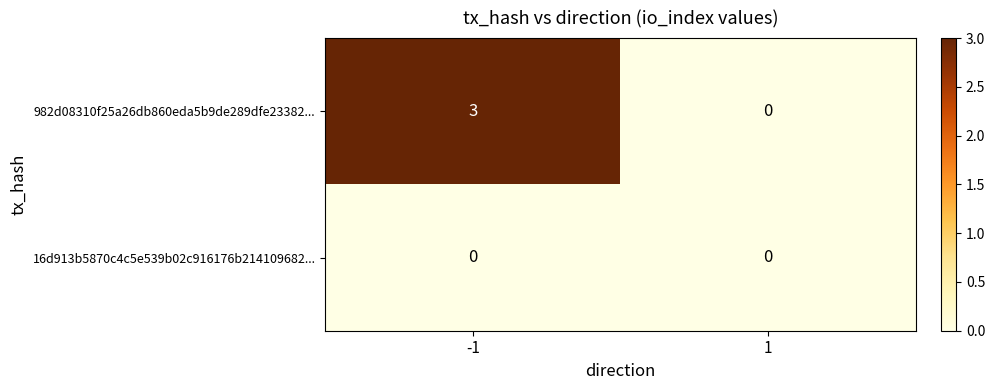

True or false: 982d08310f25a26db860eda5b9de289dfe23382... has a value of 2 at -1.

False